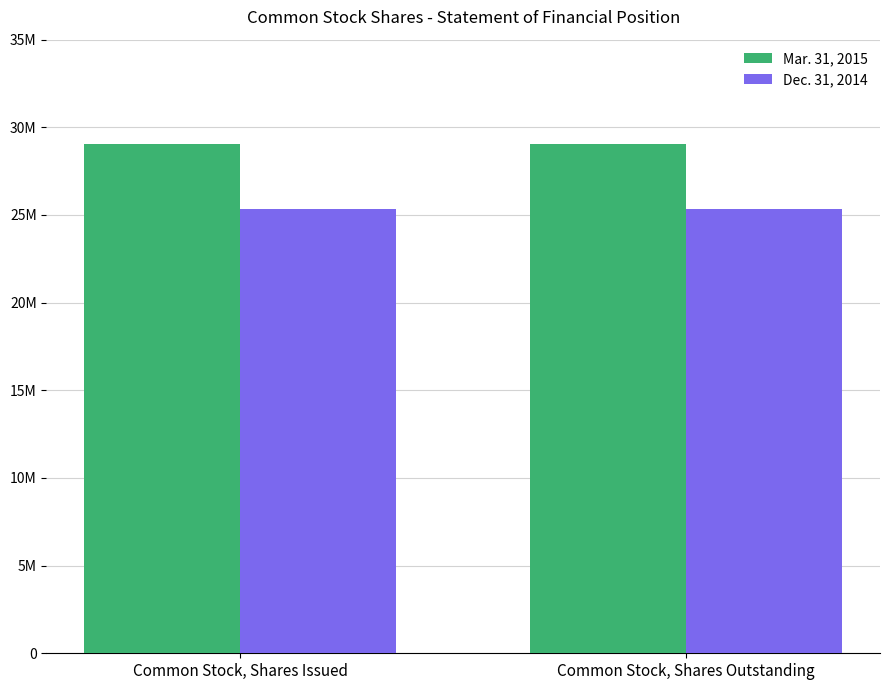

What position from the right is Common Stock, Shares Issued?

2